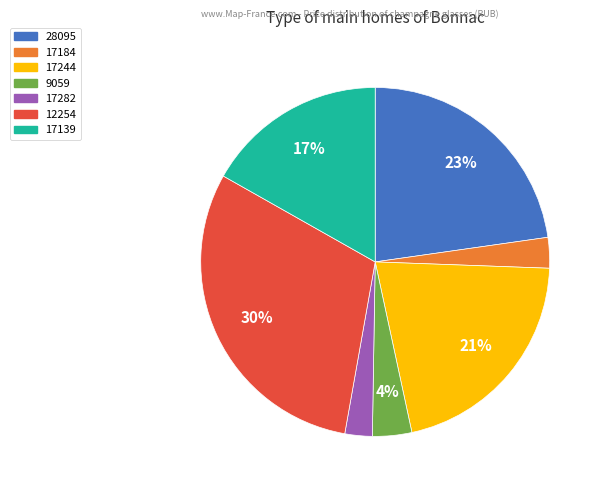

Is it true that 28095 is 9% of the pie?

False